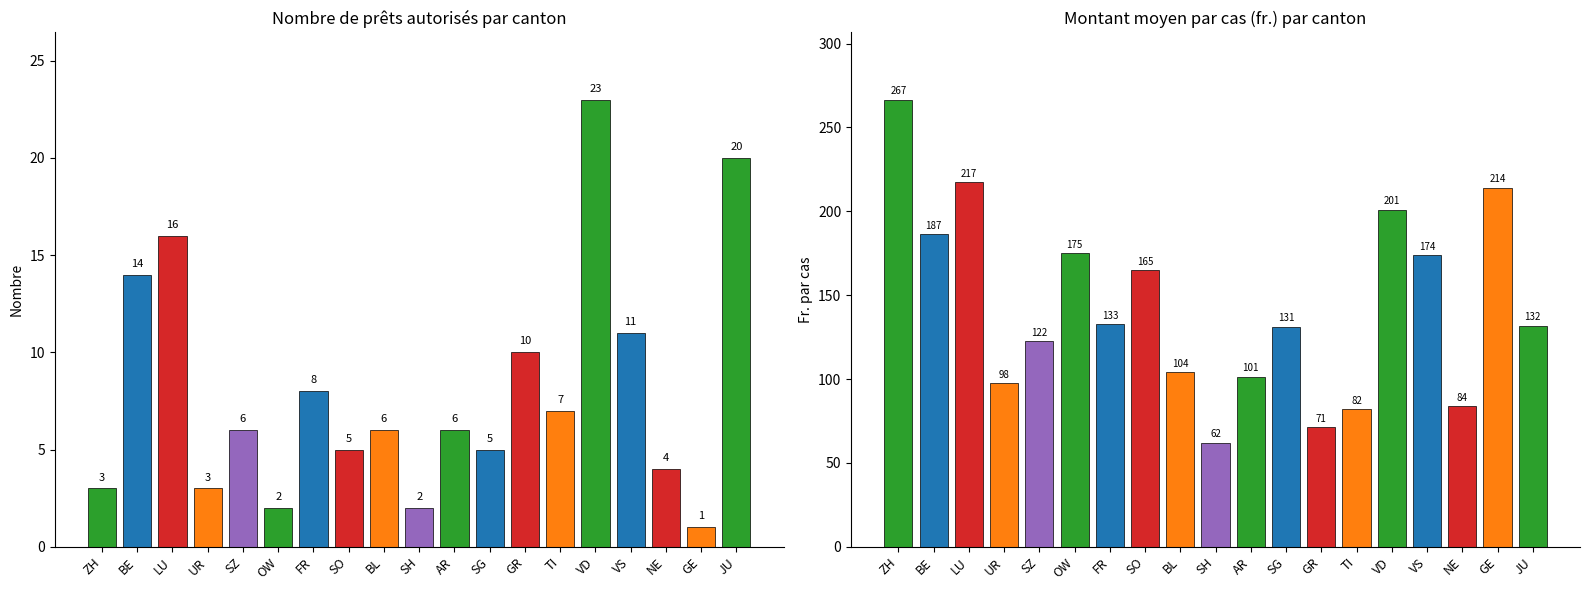

At which label is Nombre closest to 12?

VS